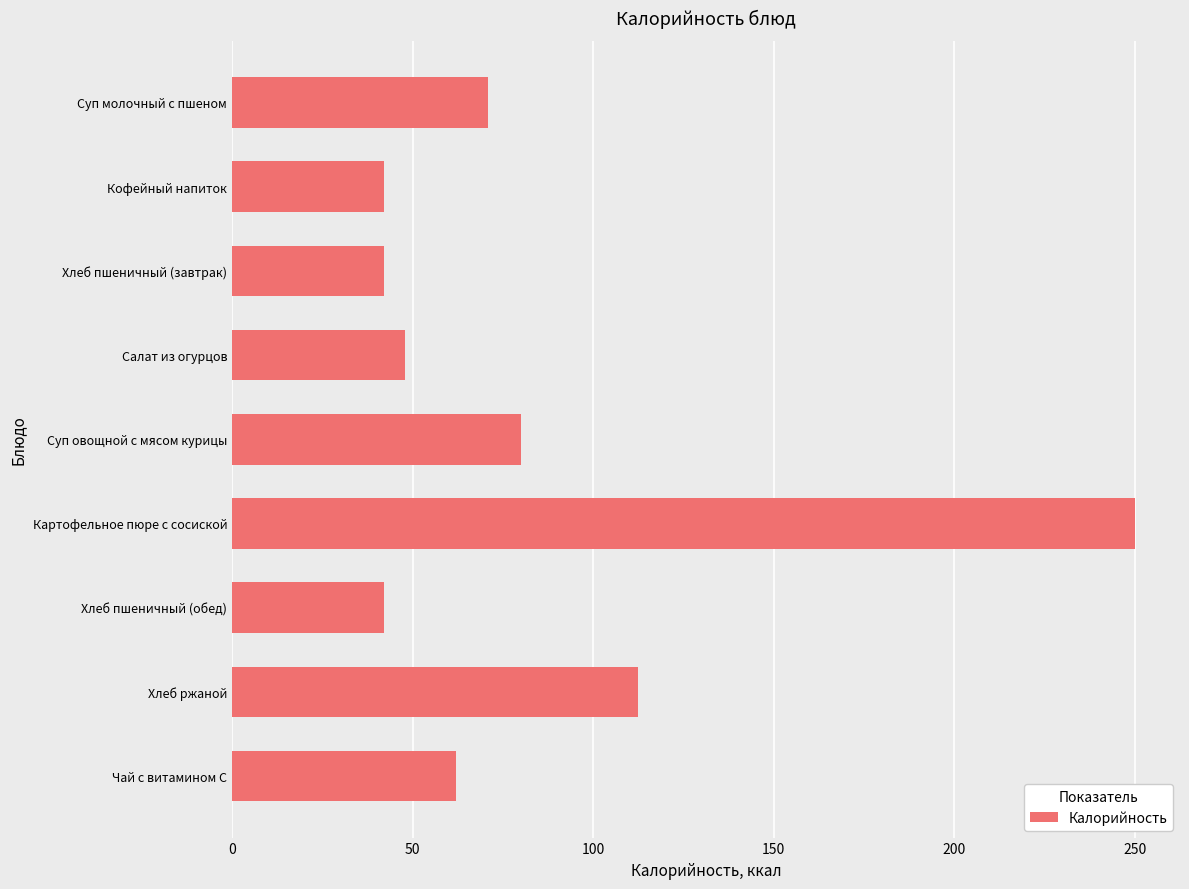

What position from the bottom is Кофейный напиток?

8